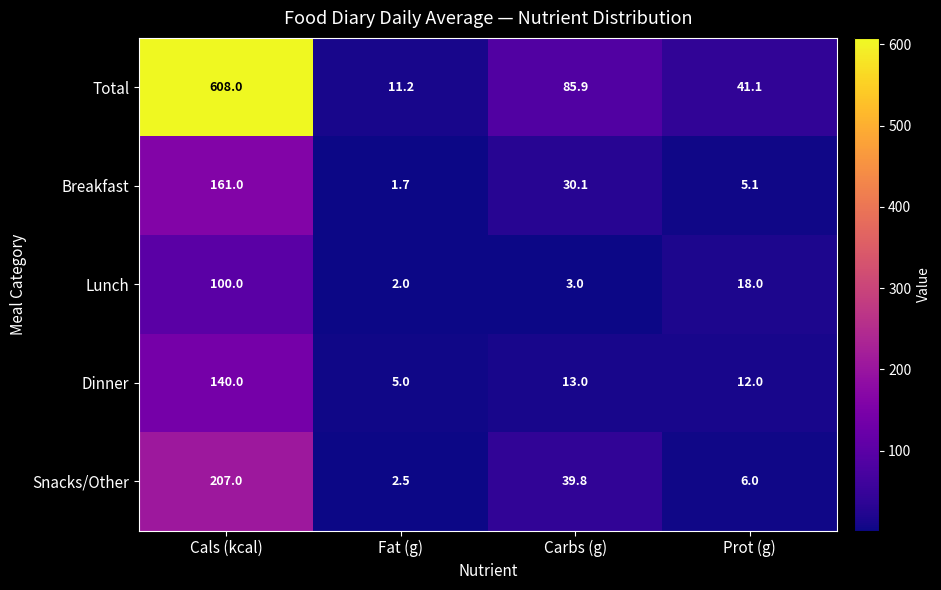

Reading right to left, list all the values displayed in this chart.

Total: 41.1	85.9	11.2	608.0
Breakfast: 5.1	30.1	1.7	161.0
Lunch: 18.0	3.0	2.0	100.0
Dinner: 12.0	13.0	5.0	140.0
Snacks/Other: 6.0	39.8	2.5	207.0